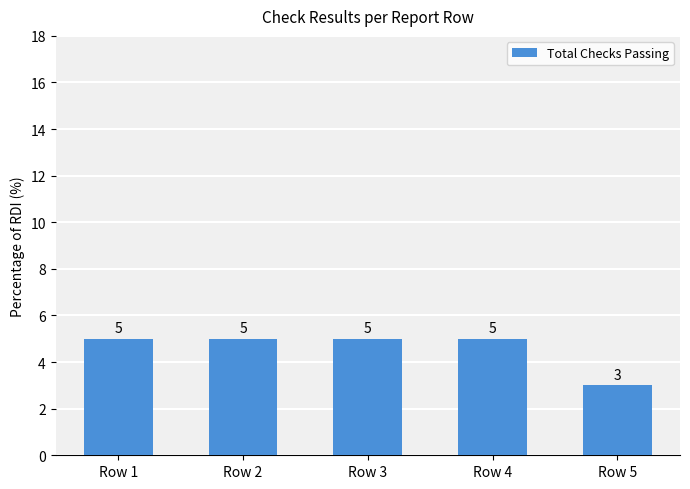

What is the change in value from Row 2 to Row 5?

-2